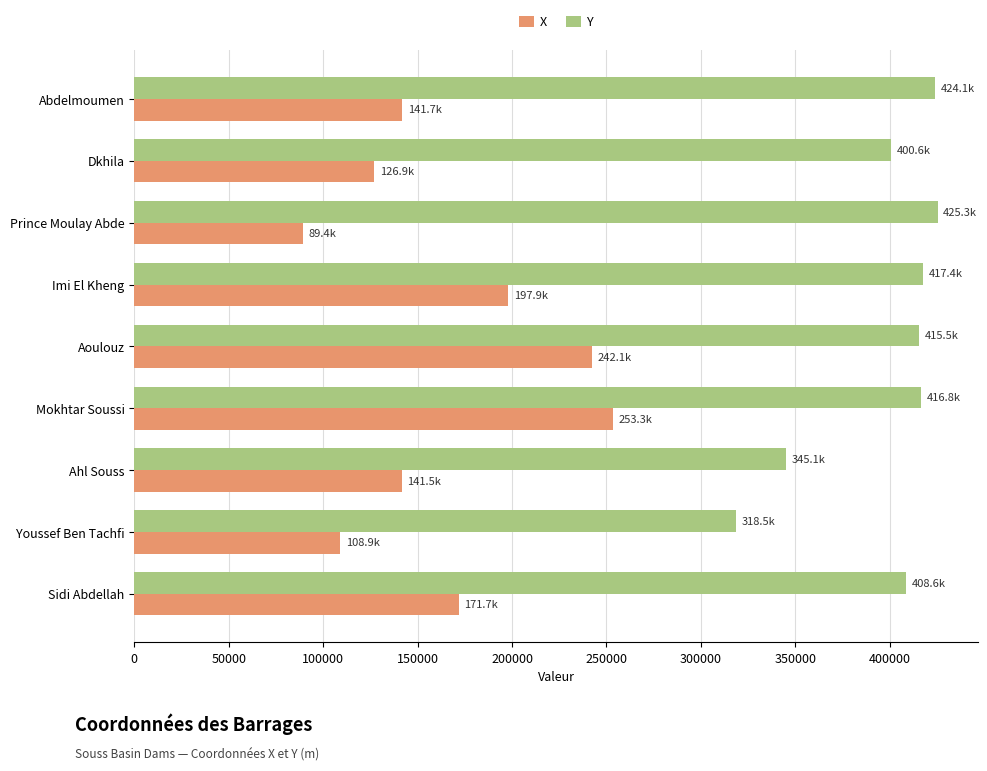

List the series in order of their peak value, lowest first.

X, Y